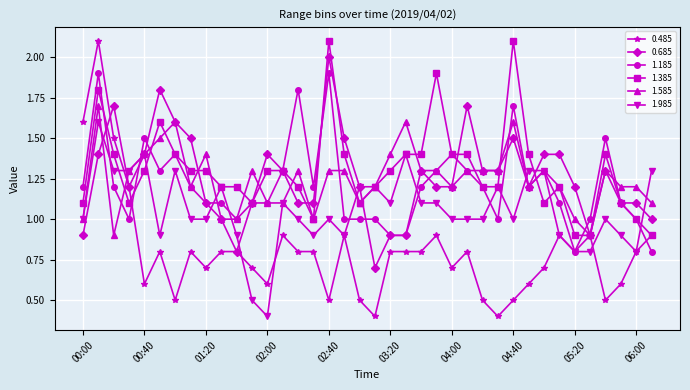

Which series has the largest range (max minus min)?

0.485